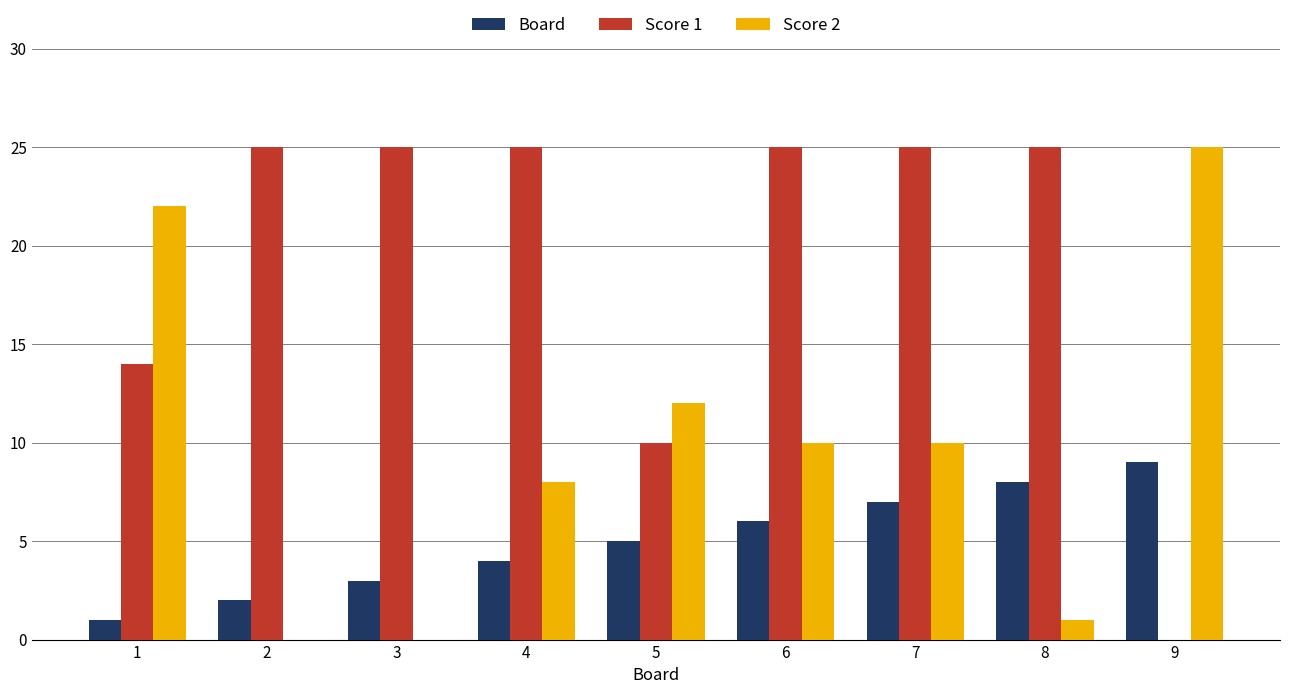

What is the highest value of the Board series?

9